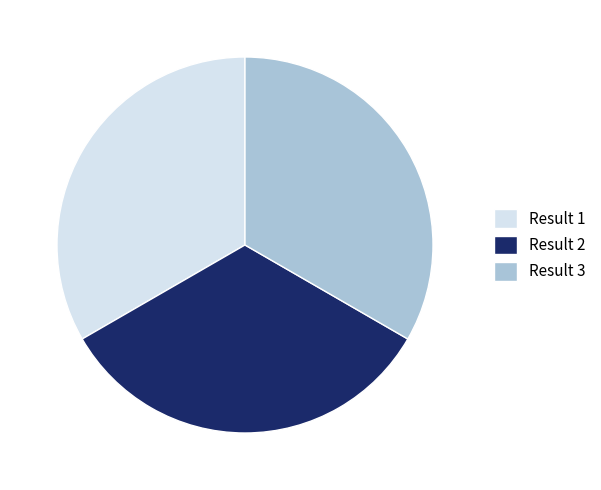

What is the ratio of the value at Result 3 to the value at Result 2?

1.0